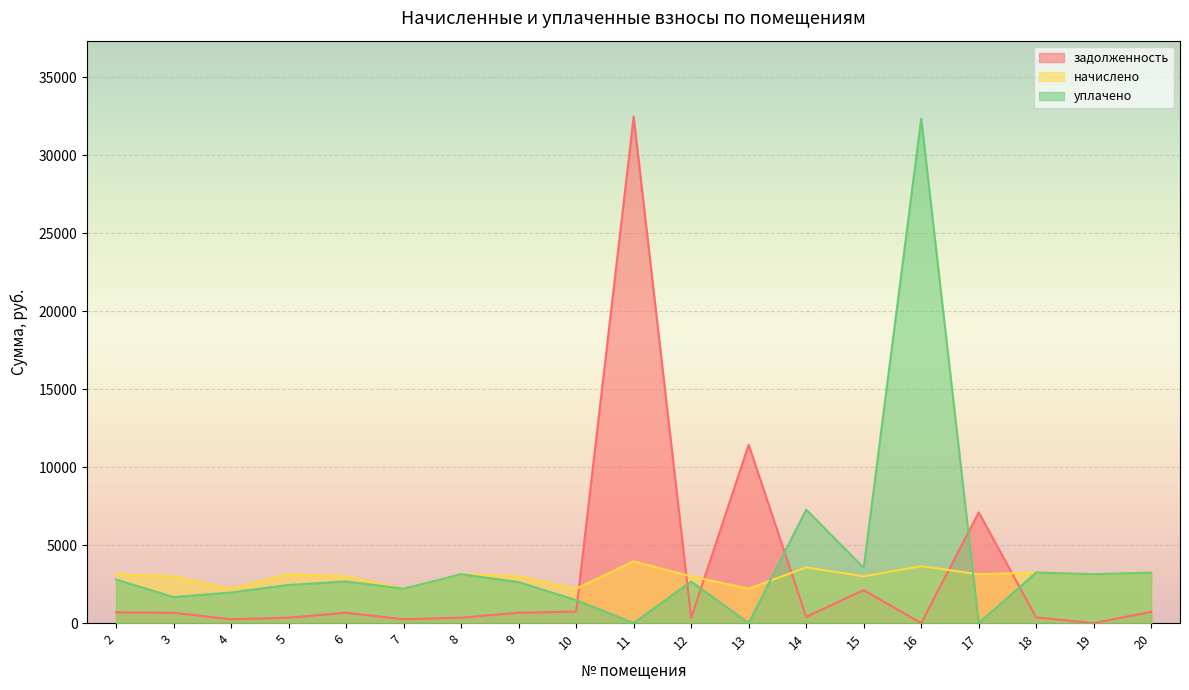

True or false: уплачено has a value of 741.0 at 19.

False